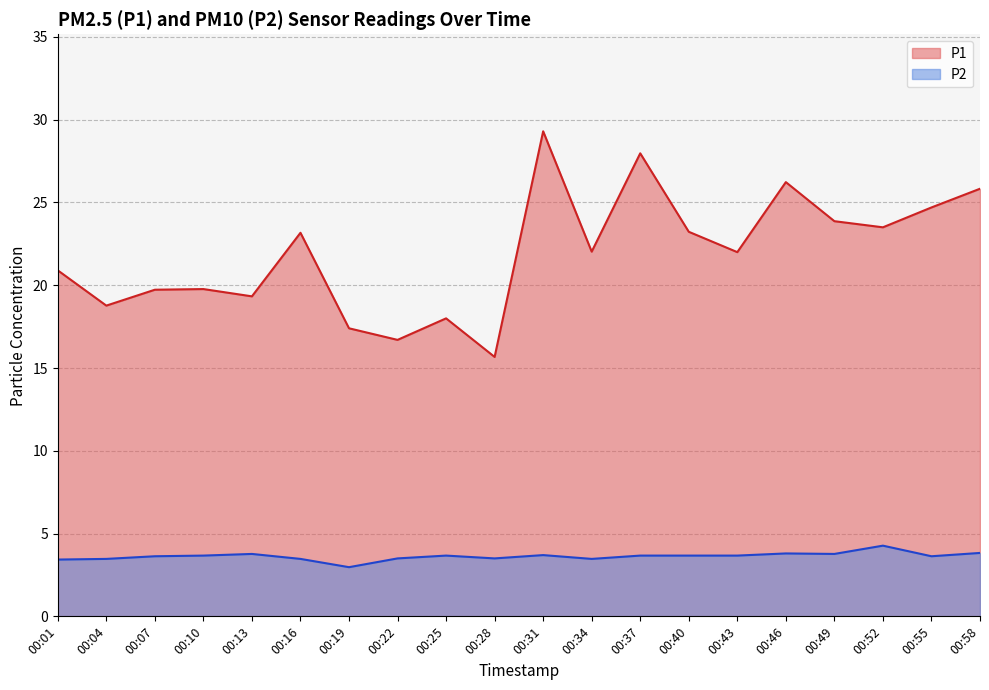

What is the total value across all series at 00:31?

33.0